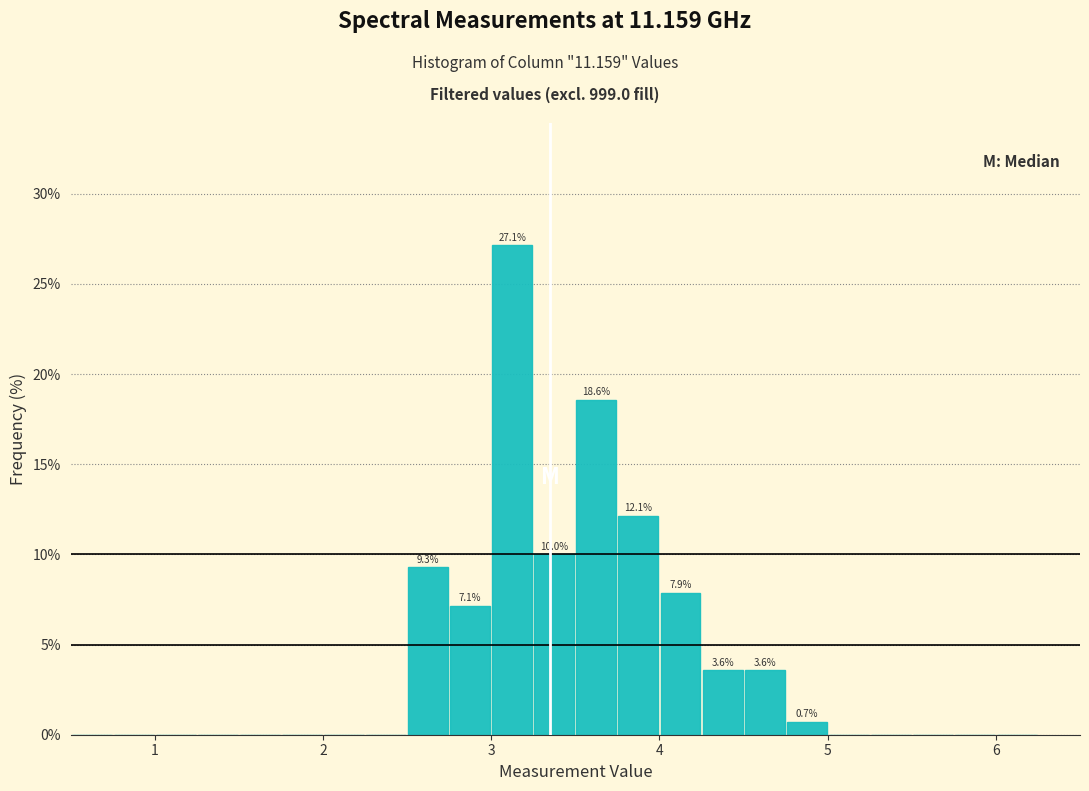

Read against the x-axis, roughly where is the centre of the tallest bar?

3.1